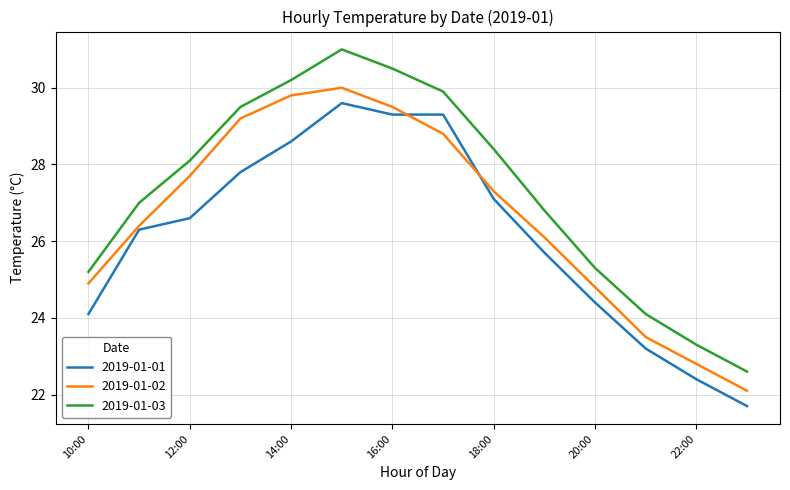

Reading right to left, what are all the values shown in this chart?

2019-01-01: 21.7	22.4	23.2	24.4	25.7	27.1	29.3	29.3	29.6	28.6	27.8	26.6	26.3	24.1
2019-01-02: 22.1	22.8	23.5	24.8	26.1	27.3	28.8	29.5	30.0	29.8	29.2	27.7	26.4	24.9
2019-01-03: 22.6	23.3	24.1	25.3	26.8	28.4	29.9	30.5	31.0	30.2	29.5	28.1	27.0	25.2